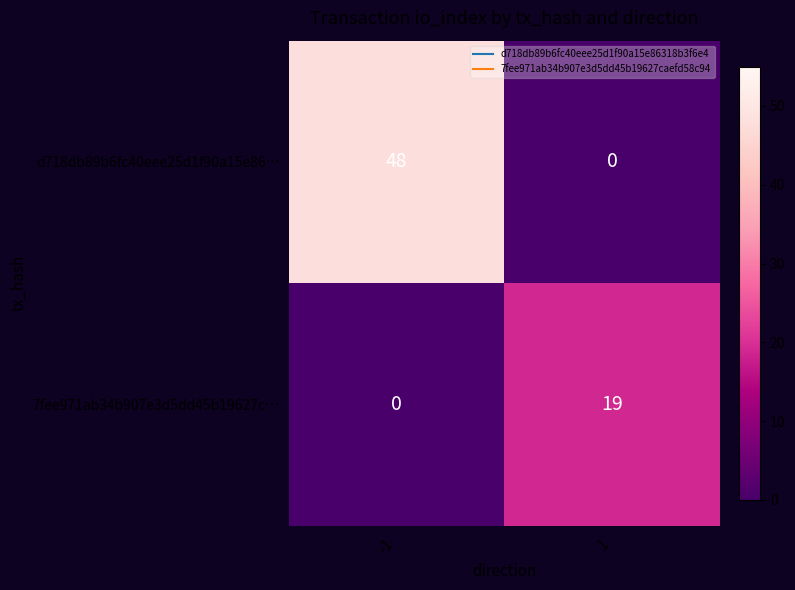

The 7fee971ab34b907e3d5dd45b19627c… series shows 19 at 1. True or false?

True